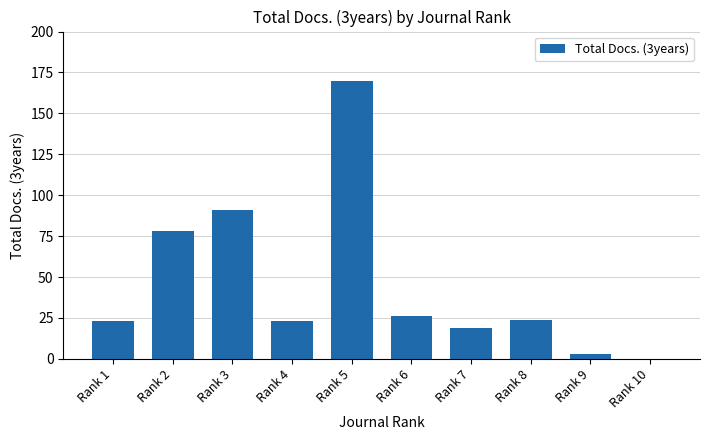

Reading left to right, what are all the values shown in this chart?

23	78	91	23	170	26	19	24	3	0